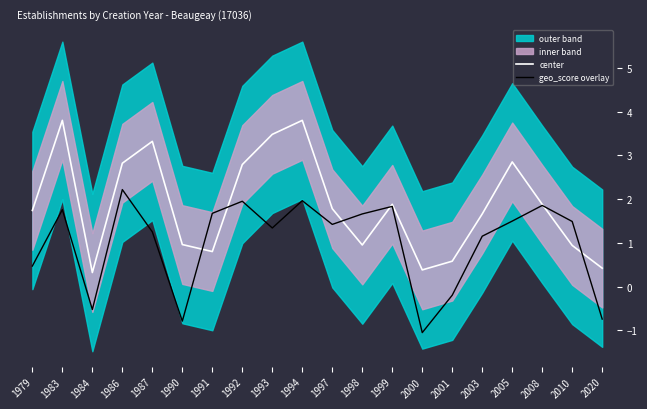

Count the number of categories in the chart.

20